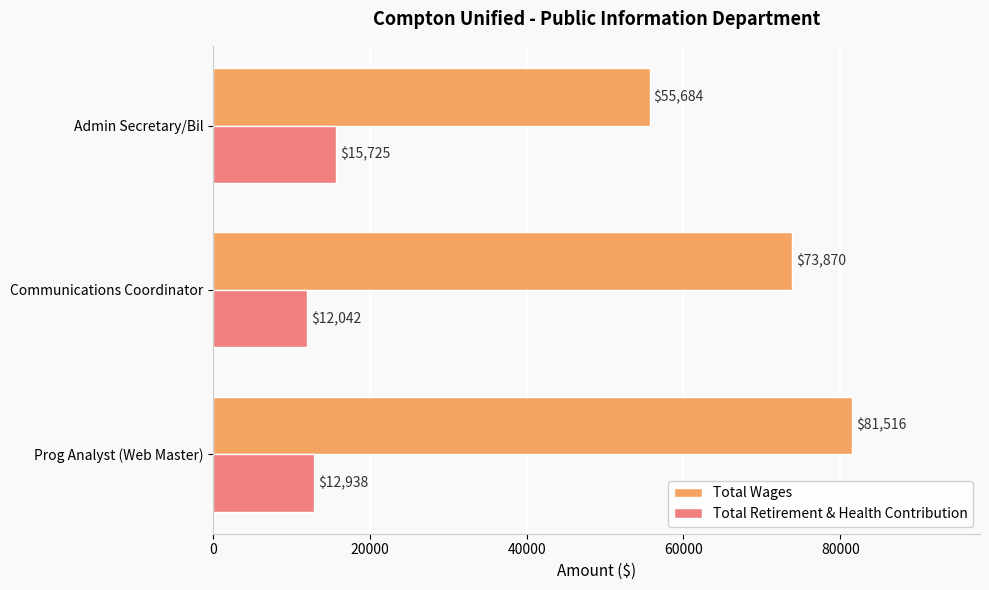

Which series has the largest range (max minus min)?

Total Wages